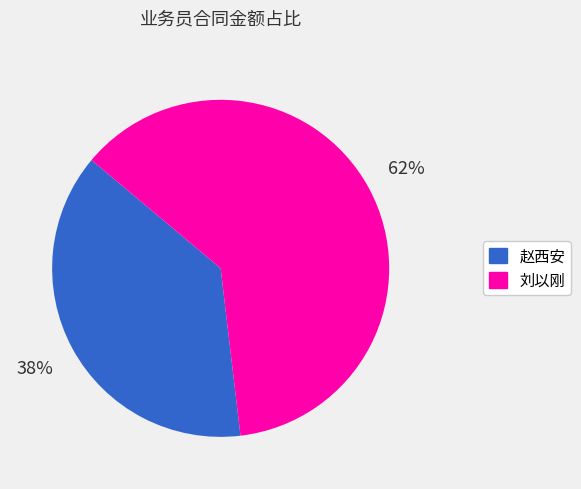

To the nearest percent, what is the difference between the largest and smallest slice percentages?

24%